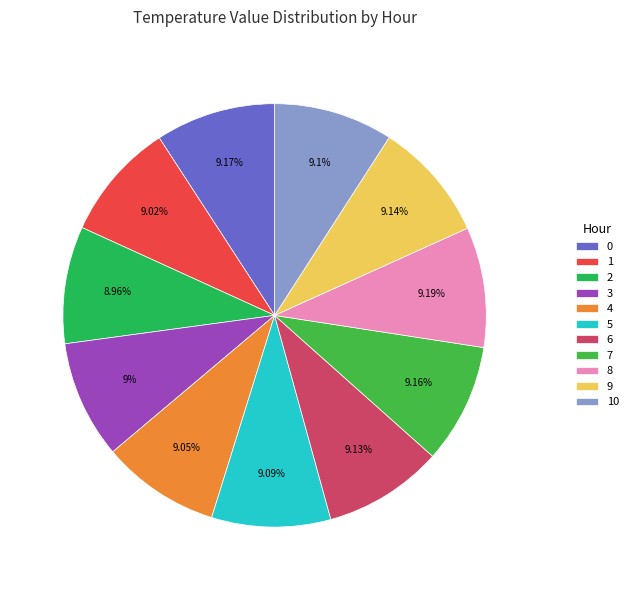

How many slices are in this pie chart?

11